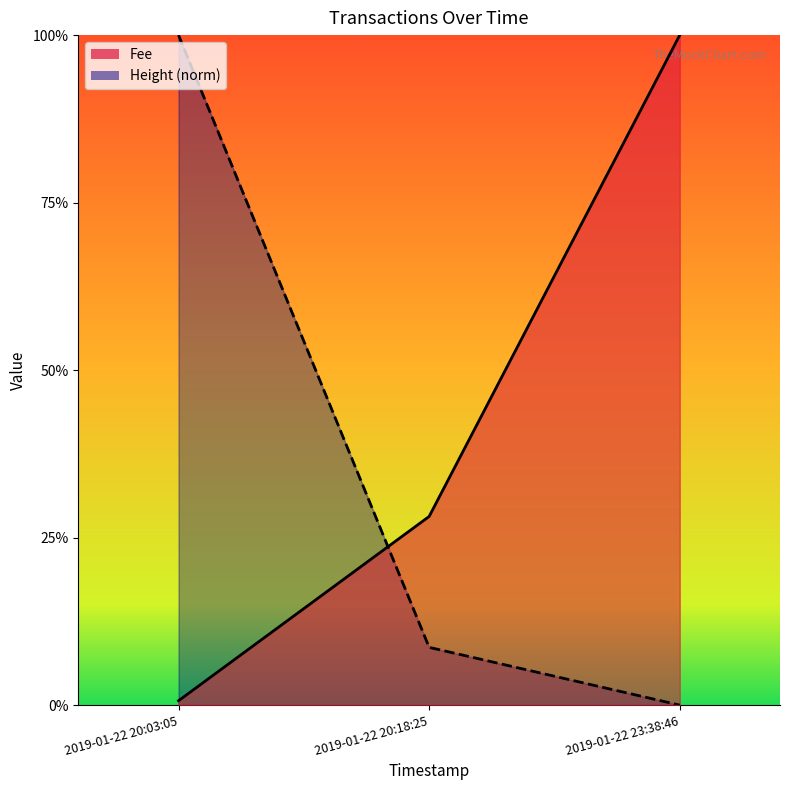

Is the value of Fee at 2019-01-22 23:38:46 greater than the value of Height at 2019-01-22 23:38:46?

Yes